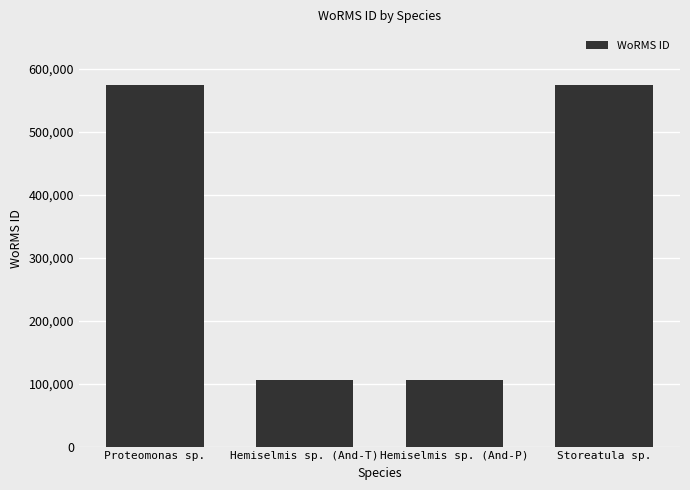

Where is the data nearest to the value 340135?

Proteomonas sp.